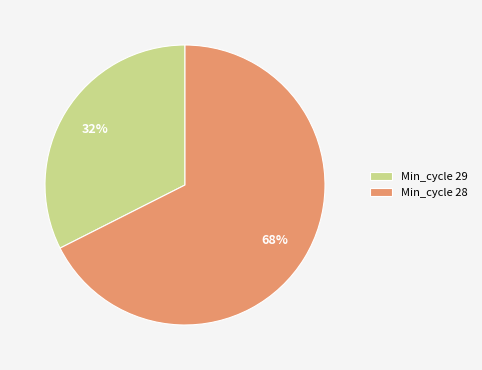

Is there a majority slice in this chart?

Yes